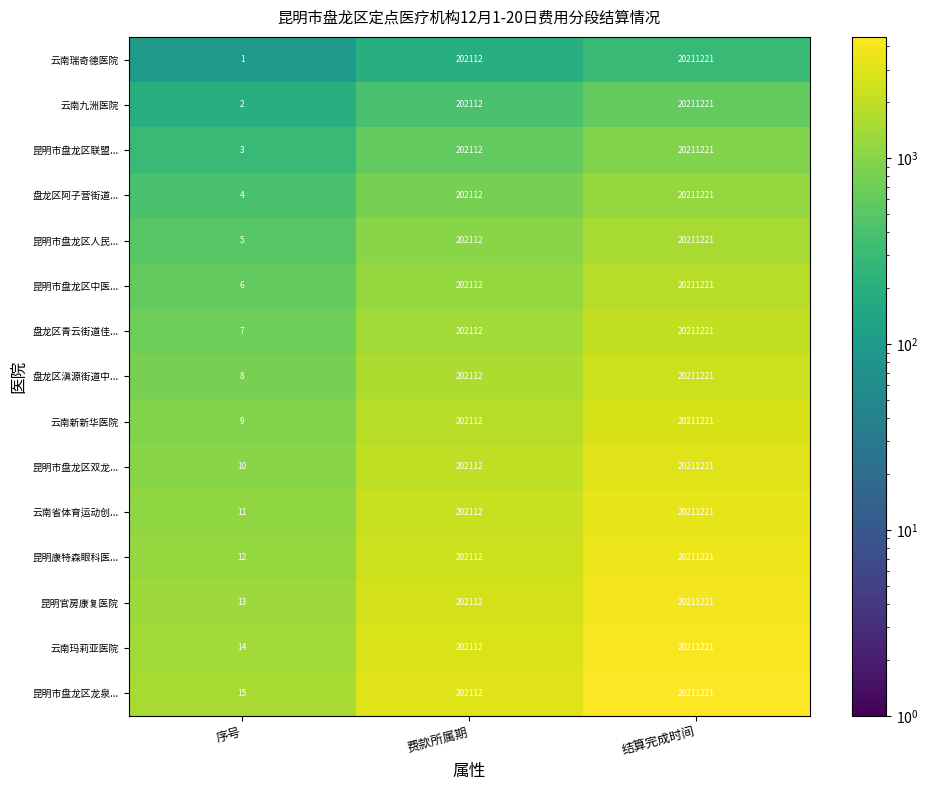

Read the 云南玛莉亚医院 value at 序号.

14